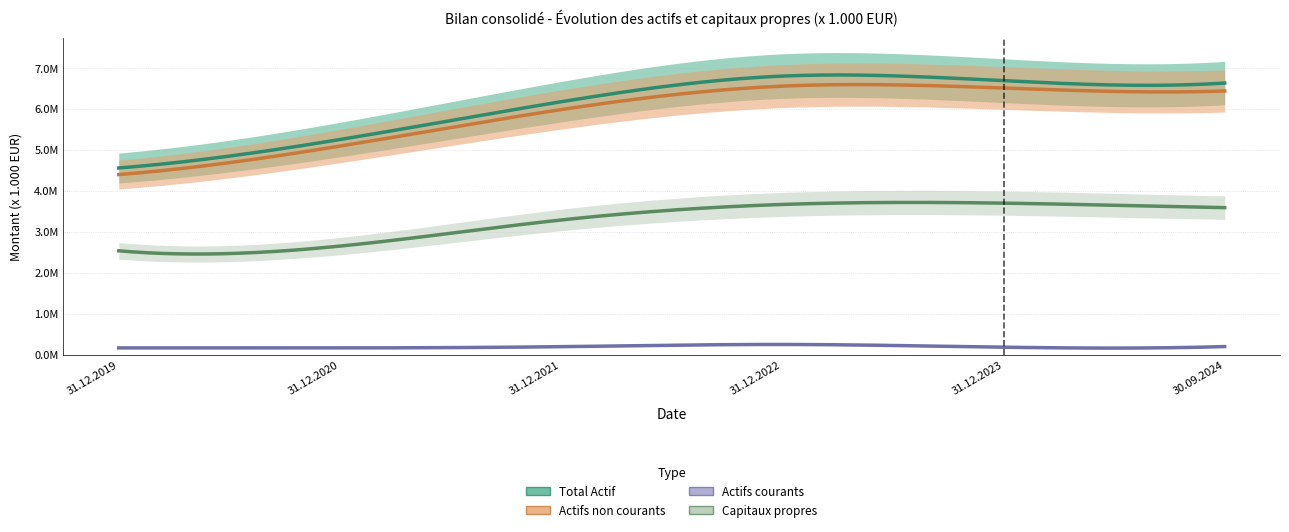

How many lines are shown in the chart?

4